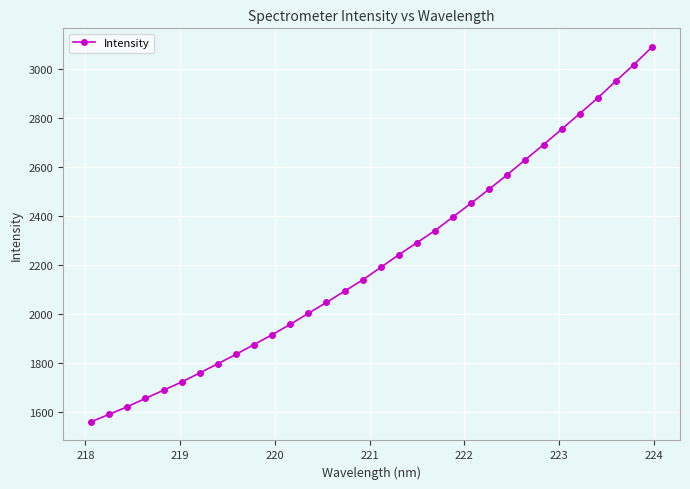

Count the number of values greater than 2191.

16